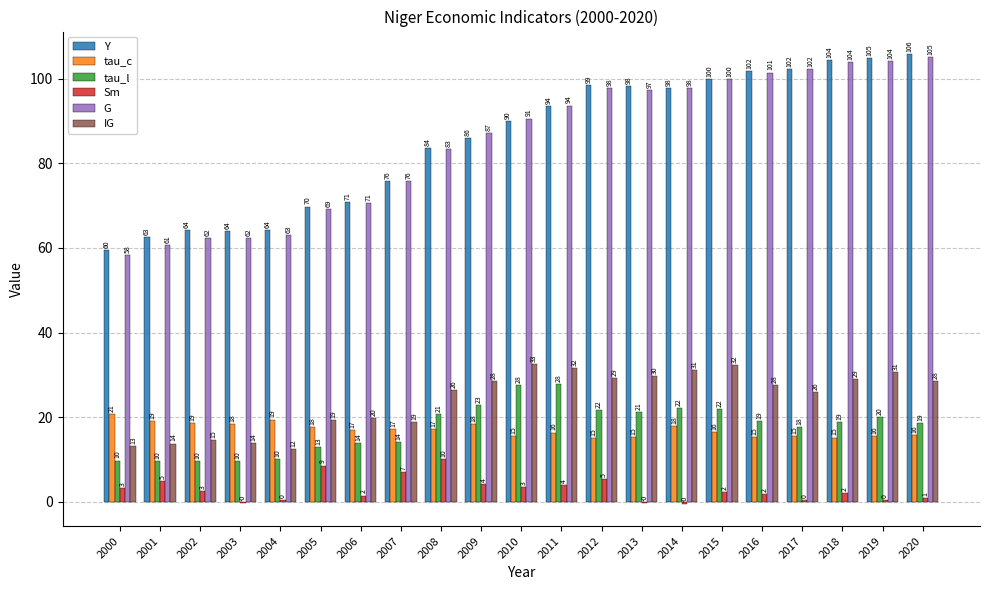

What is the maximum value for Sm?

10.1